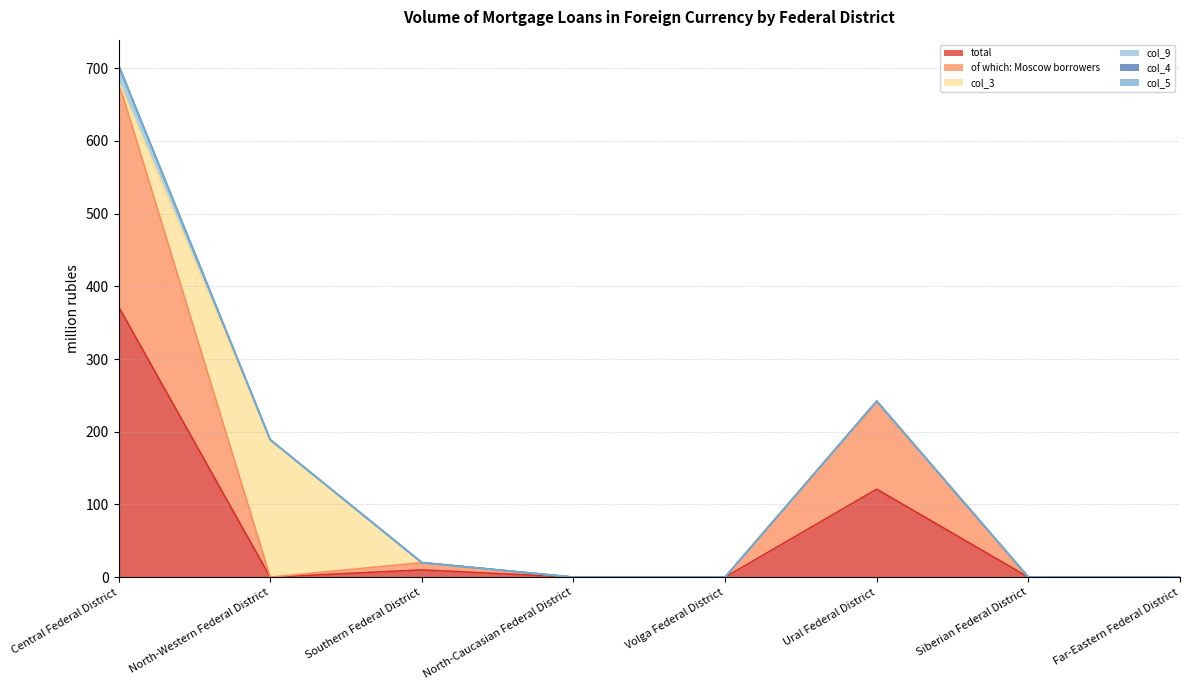

Rank the series at Ural Federal District from highest to lowest value.

total, of which: Moscow borrowers, col_3, col_9, col_4, col_5